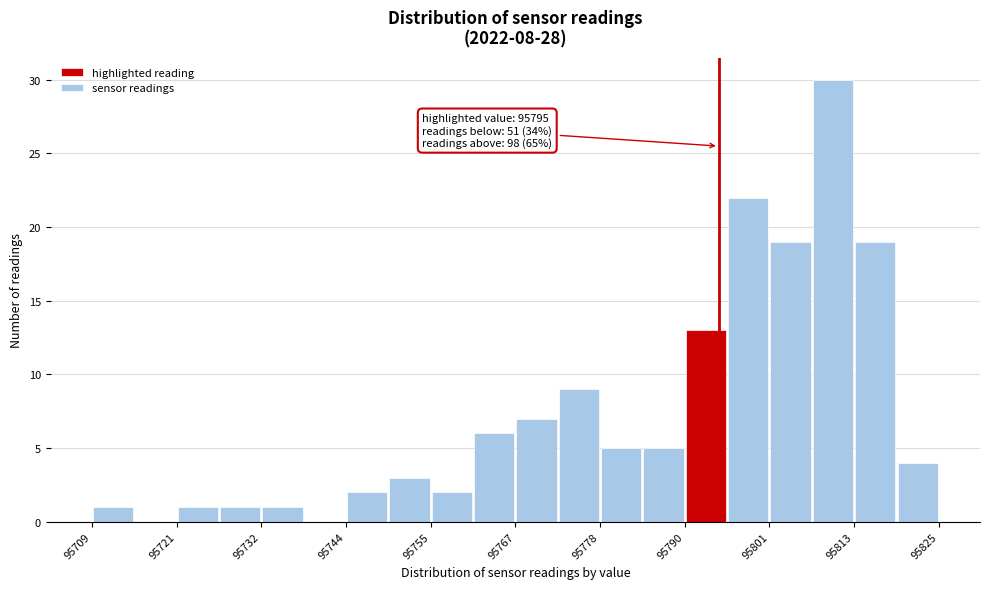

Around what value on the x-axis is the tallest bar? Give the approximate position of its centre, as read against the axis.

95810